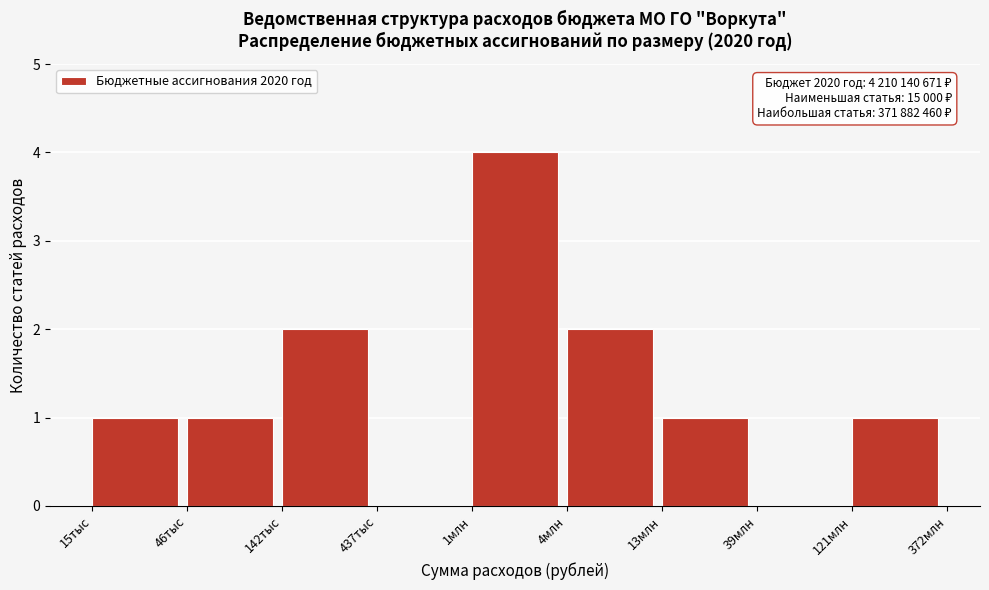

Reading left to right, extract all data points from this chart.

15тыс=1	46тыс=1	142тыс=2	437тыс=0	1млн=4	4млн=2	13млн=1	39млн=0	121млн=1